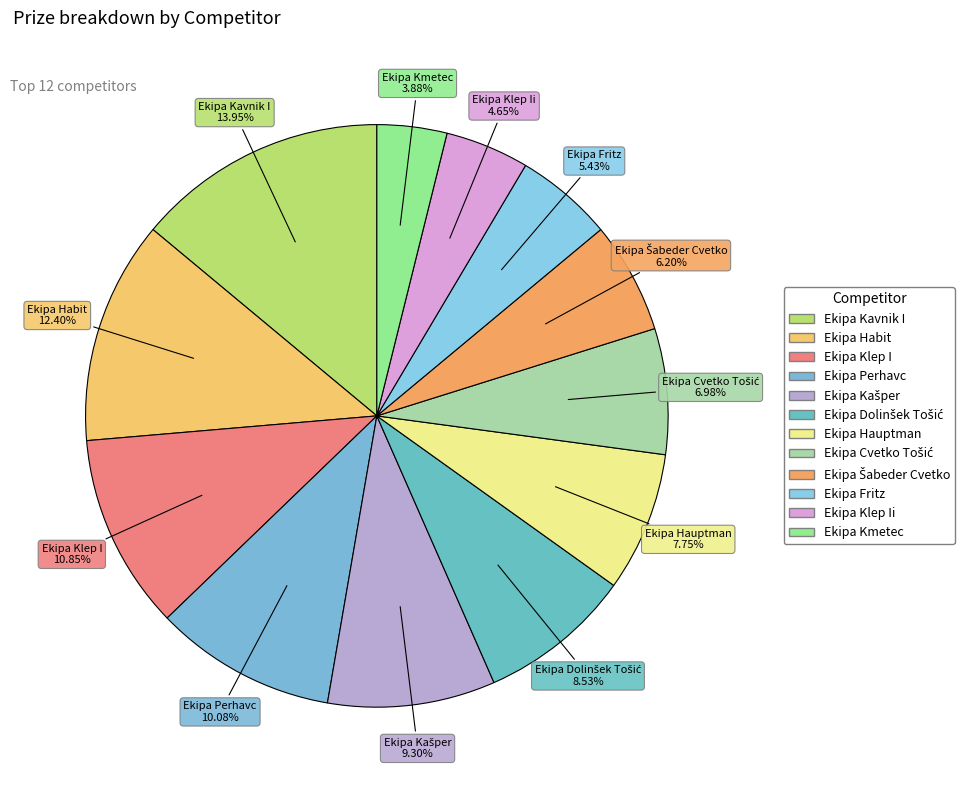

Is there a majority slice in this chart?

No